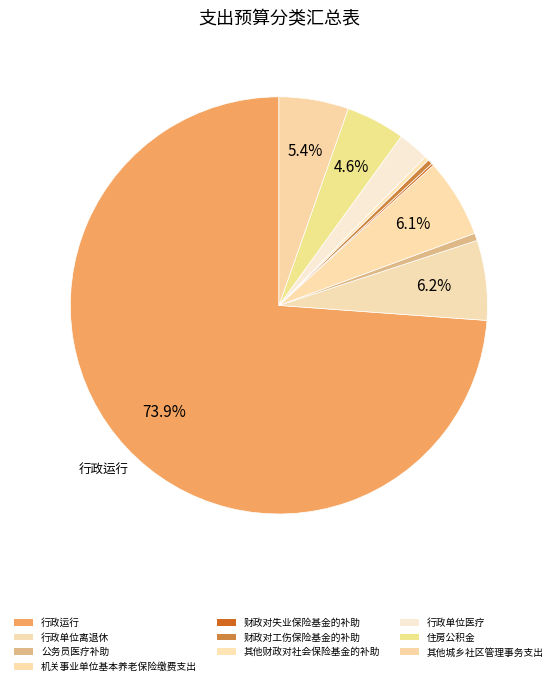

Rank the categories by value from lowest to highest.

财政对失业保险基金的补助, 其他财政对社会保险基金的补助, 财政对工伤保险基金的补助, 公务员医疗补助, 行政单位医疗, 住房公积金, 其他城乡社区管理事务支出, 机关事业单位基本养老保险缴费支出, 行政单位离退休, 行政运行